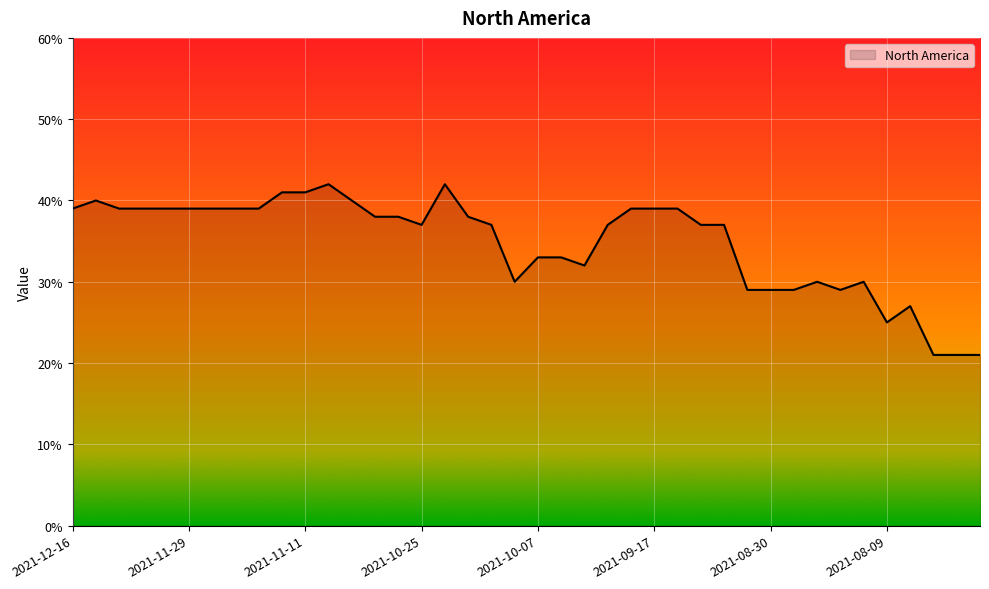

What is the difference between the maximum and minimum values?

21